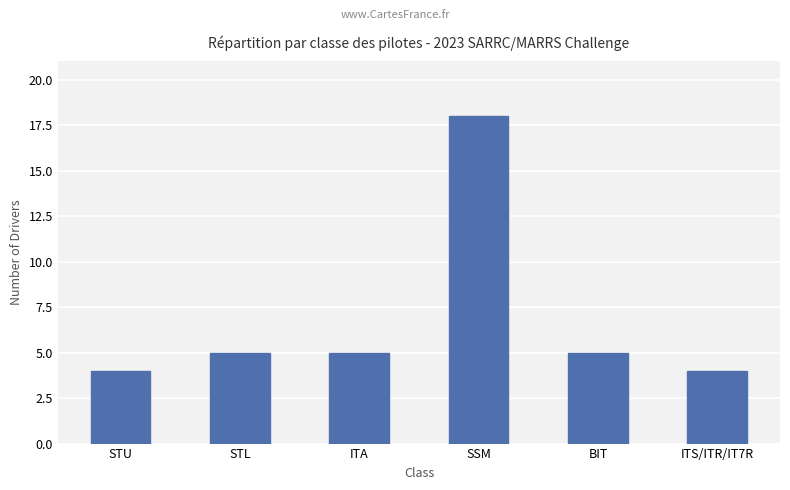

True or false: the data shows 6 at STU.

False